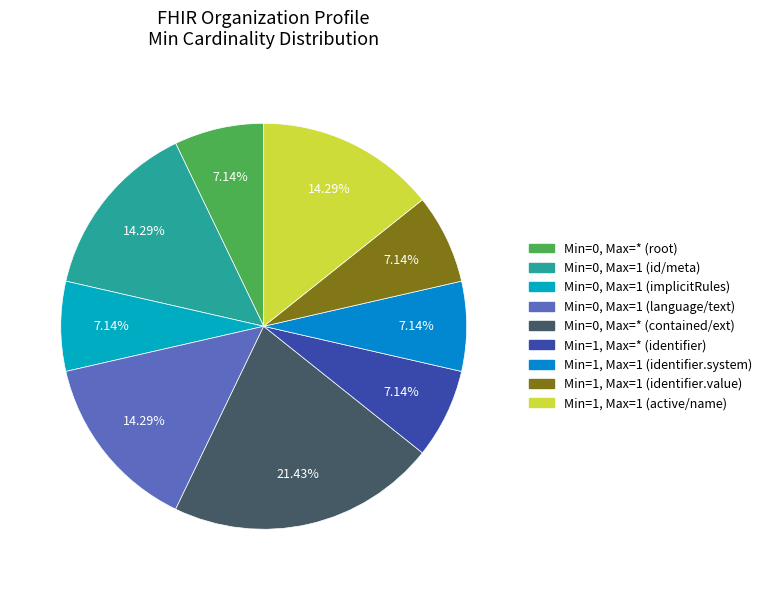

How many segments does this pie chart have?

9